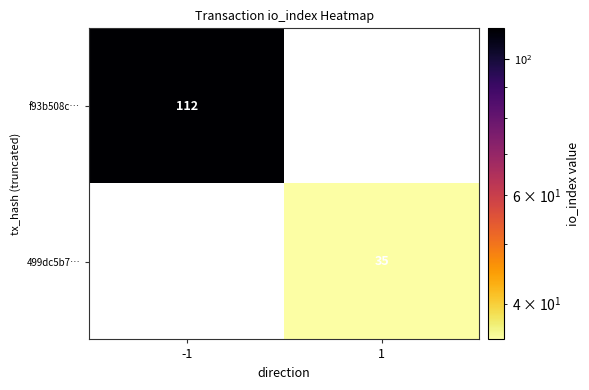

True or false: 499dc5b7… has a value of 35 at 1.

True